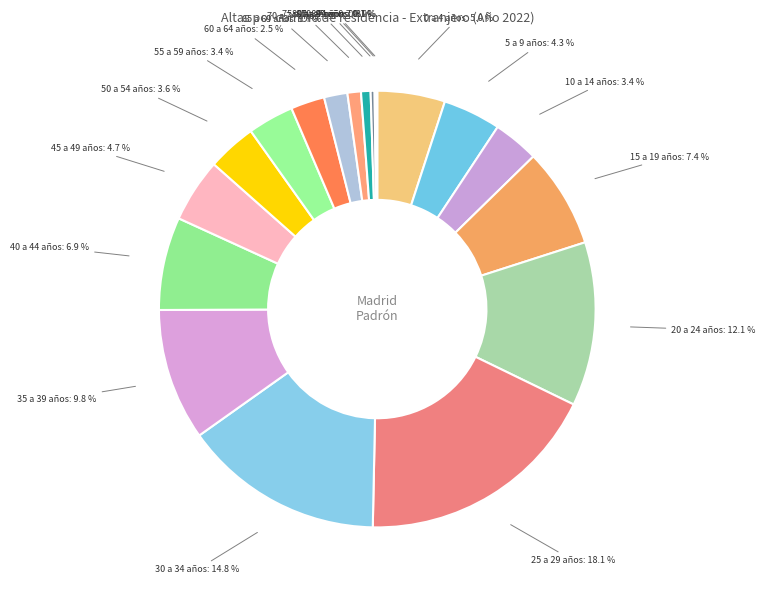

Is there a majority slice in this chart?

No